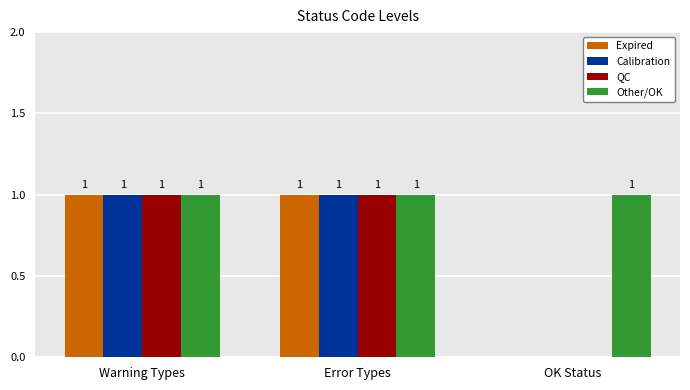

How many Calibration values are between 0 and 1?

3